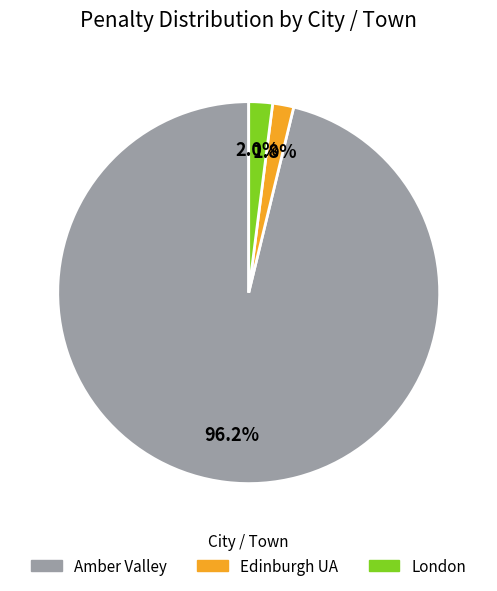

To the nearest percent, what is the difference between the London and Amber Valley slice percentages?

94%